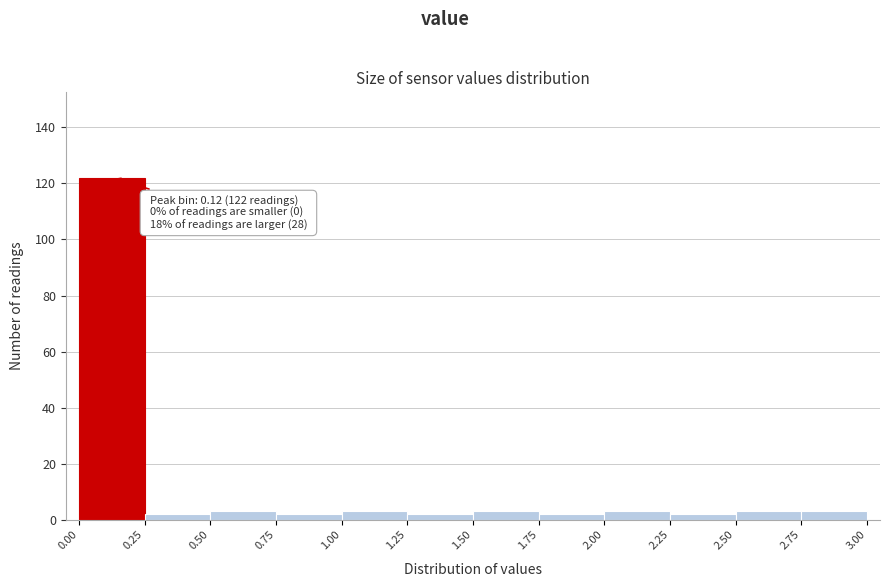

Which range on the x-axis has the tallest bar?

0.00 to 0.25